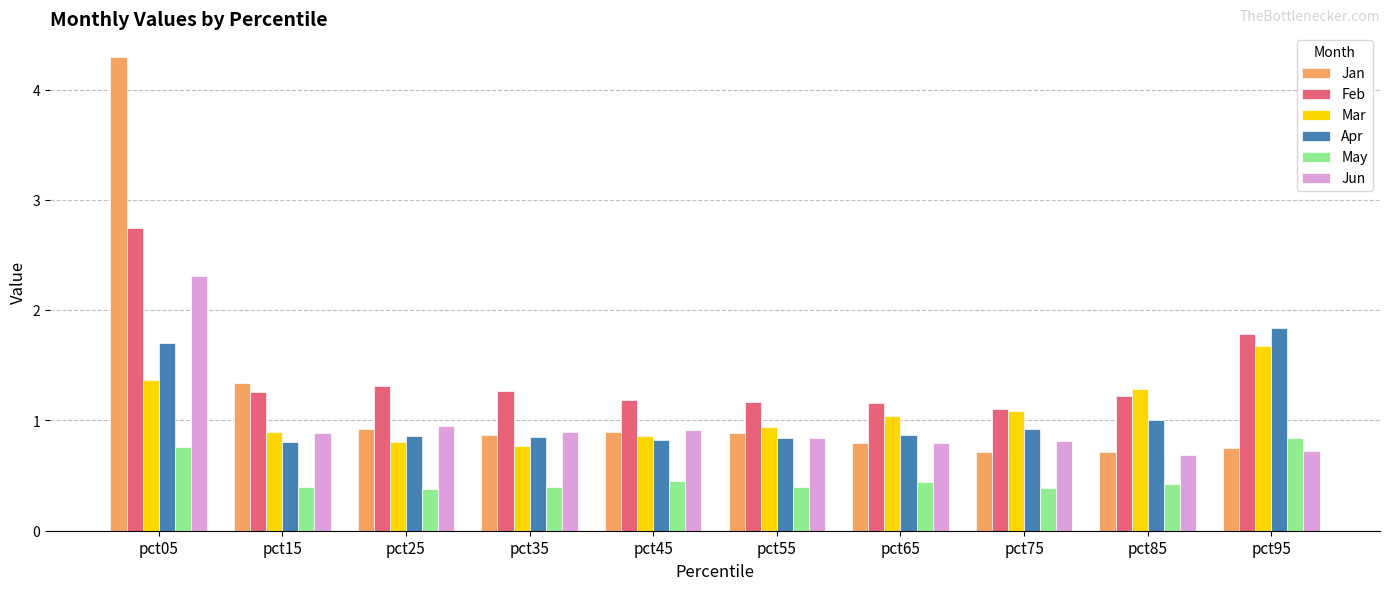

What is the difference between the second highest and minimum values in the Jun series?

0.3